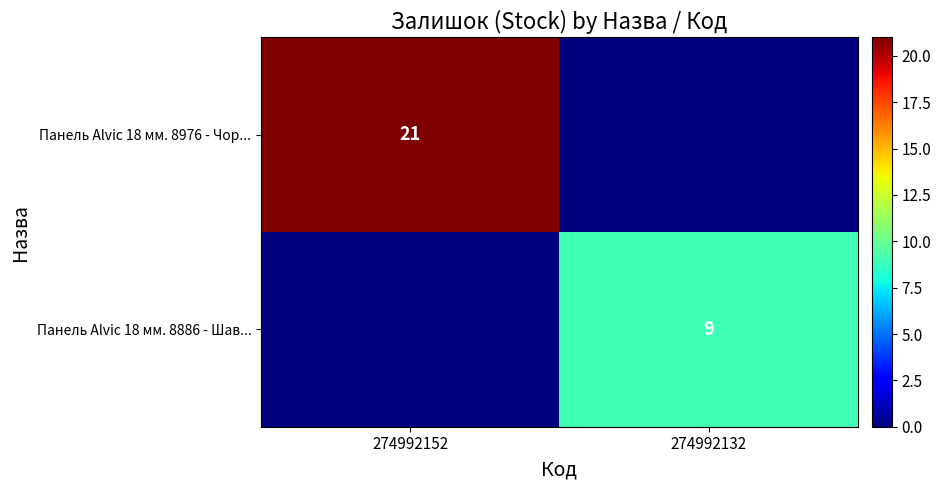

True or false: Панель Alvic 18 мм. 8886 - Шав... has a value of 9 at 274992132.

True